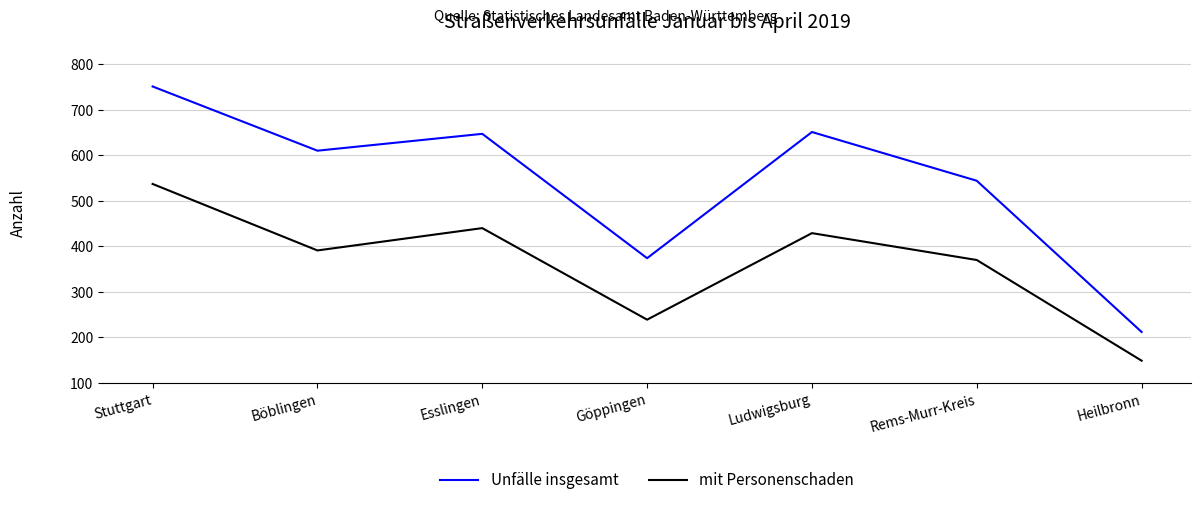

What is the difference between the second highest and second lowest values in the mit Personenschaden series?

201